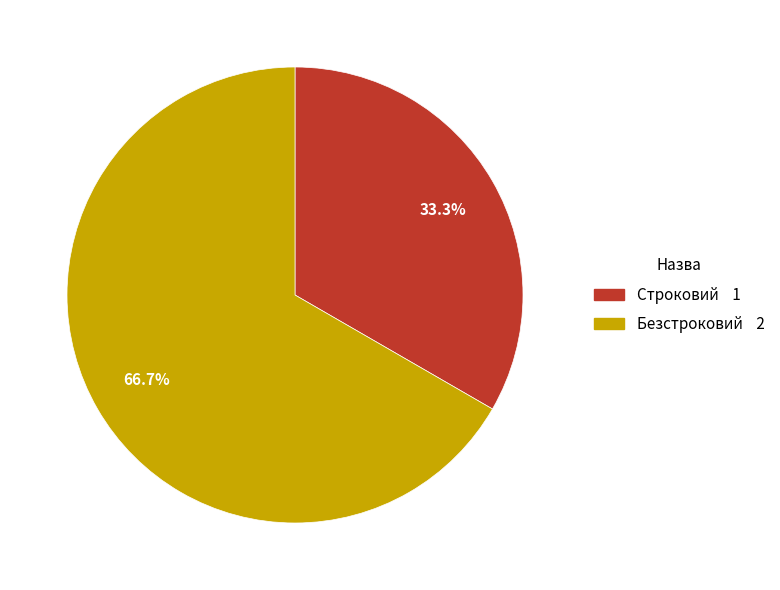

Which slice represents more than half of the pie?

Безстроковий